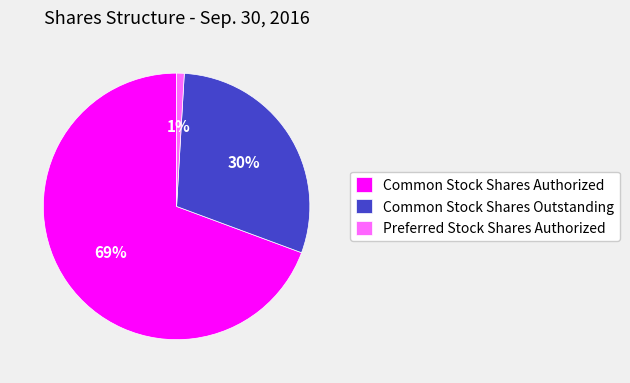

Which category accounts for the majority?

Common Stock Shares Authorized